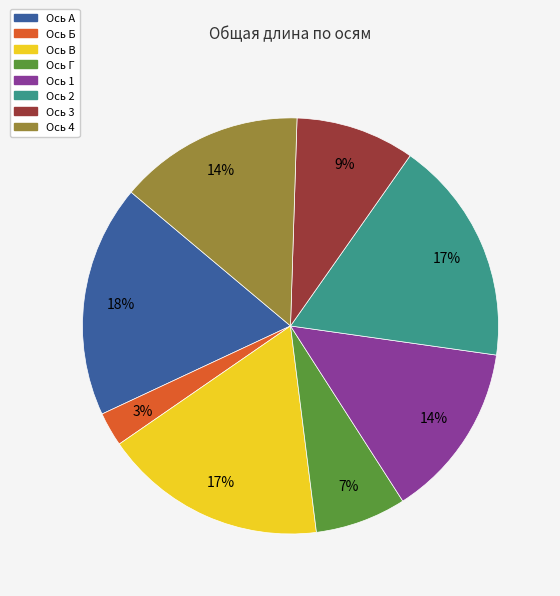

Which has a higher value, Ось 2 or Ось 1?

Ось 2